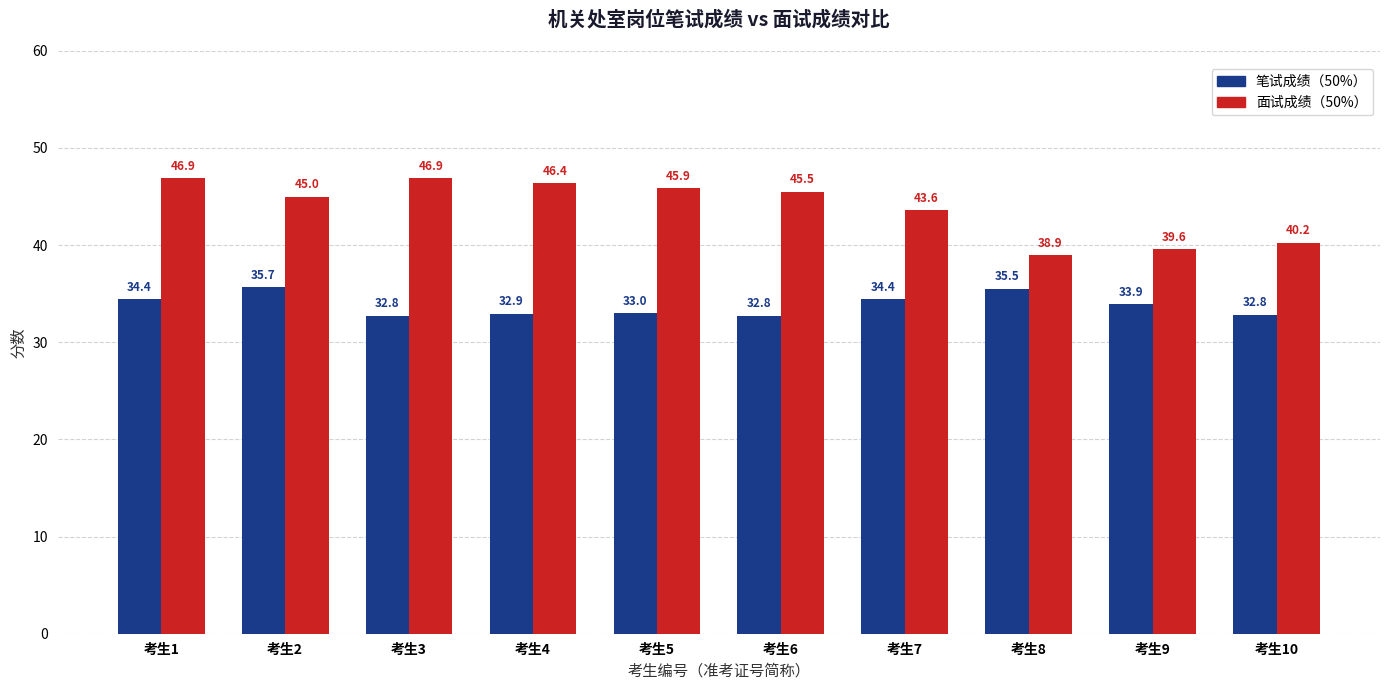

Does the chart contain stacked bars?

No